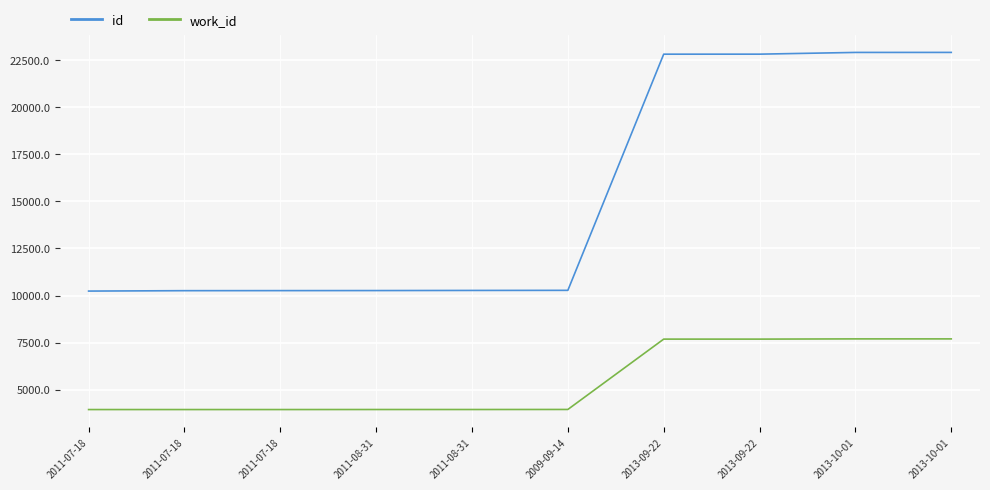

Count the number of categories in the chart.

10